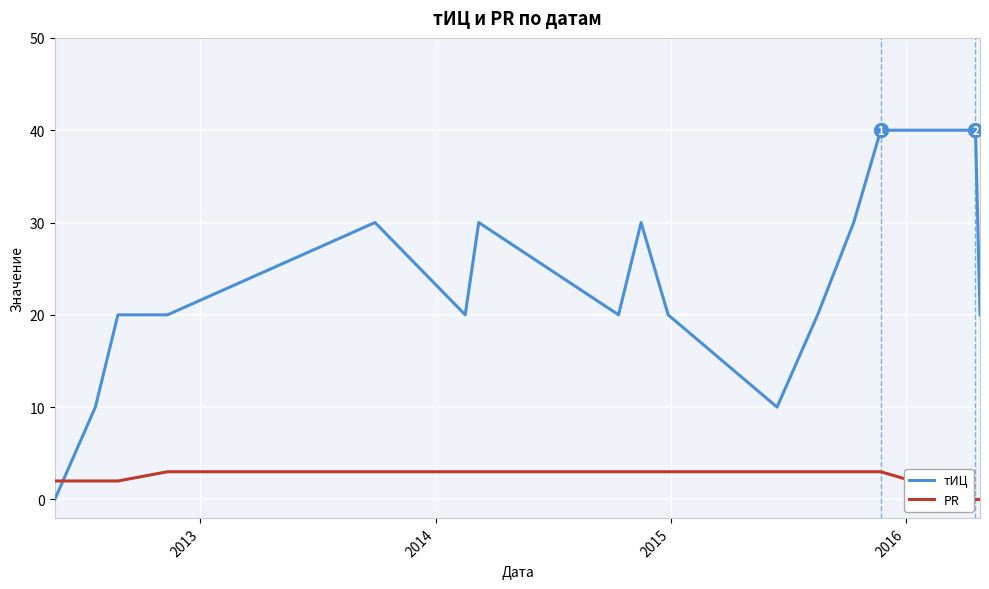

List the series in order of their peak value, lowest first.

PR, тИЦ